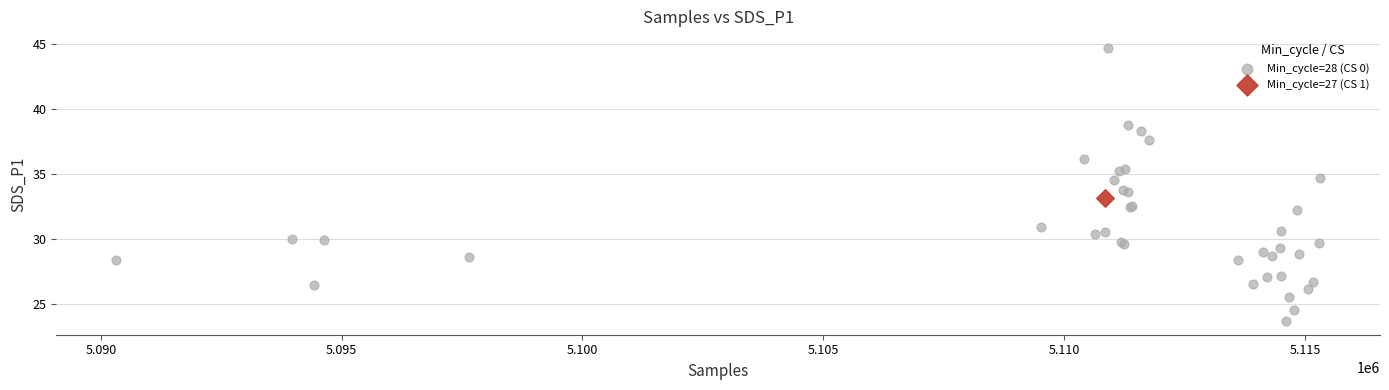

What are all the series names shown in the legend?

Min_cycle=28 (CS 0), Min_cycle=27 (CS 1)